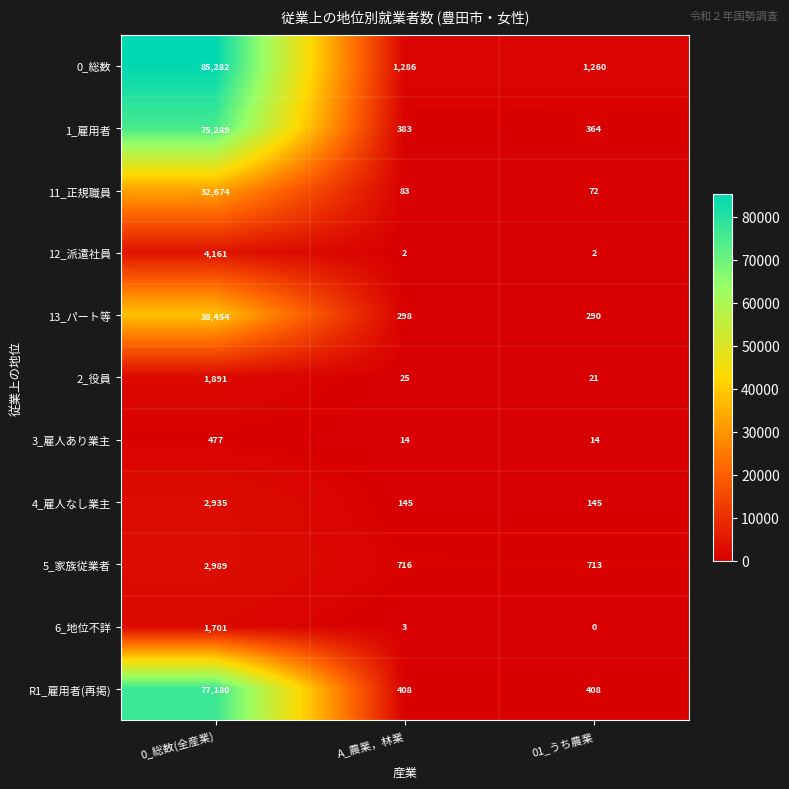

What is the maximum value shown in the chart?

85282